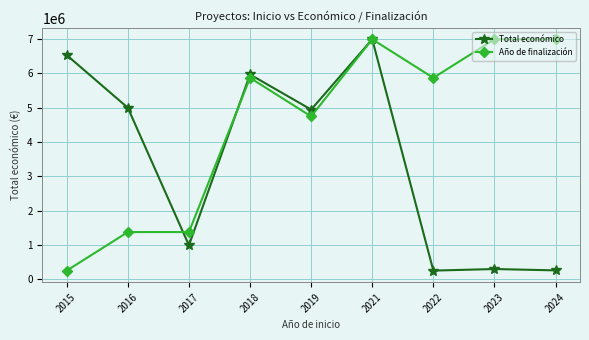

What is the maximum value shown in the chart?

6986278.0